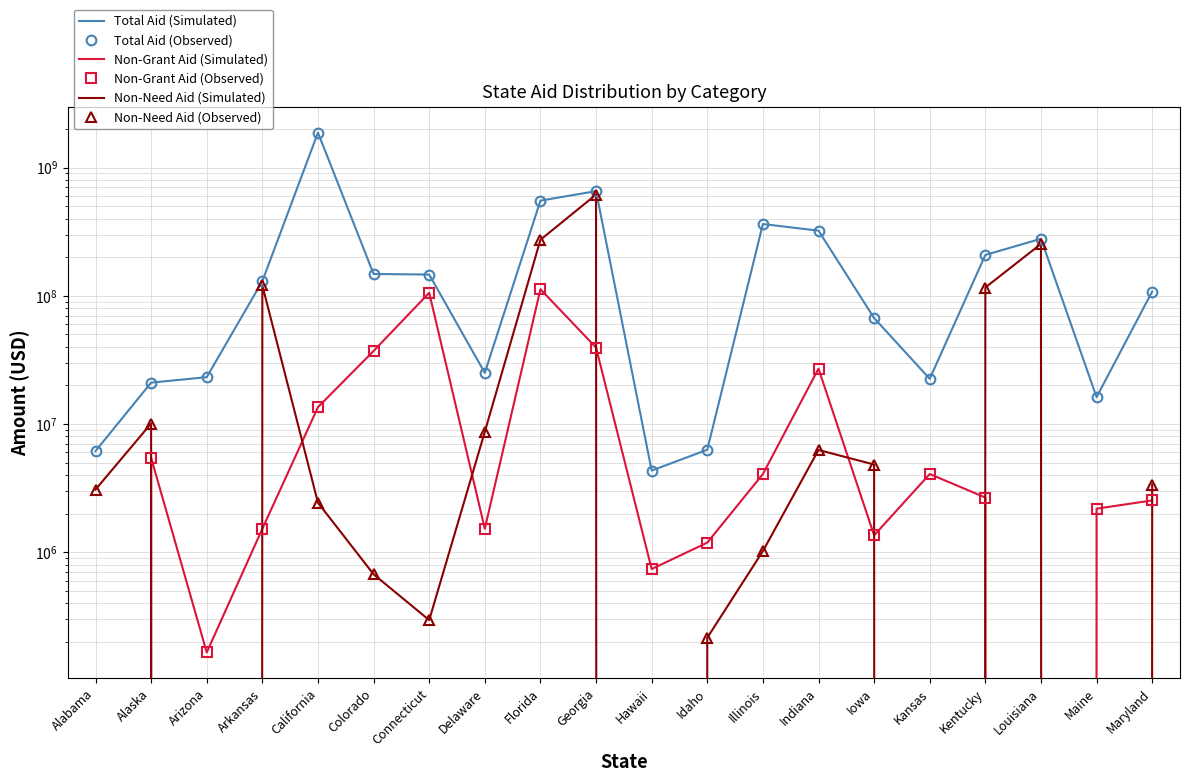

What is the difference between the maximum and minimum values in the Non-Need Aid (Observed) series?

615131778